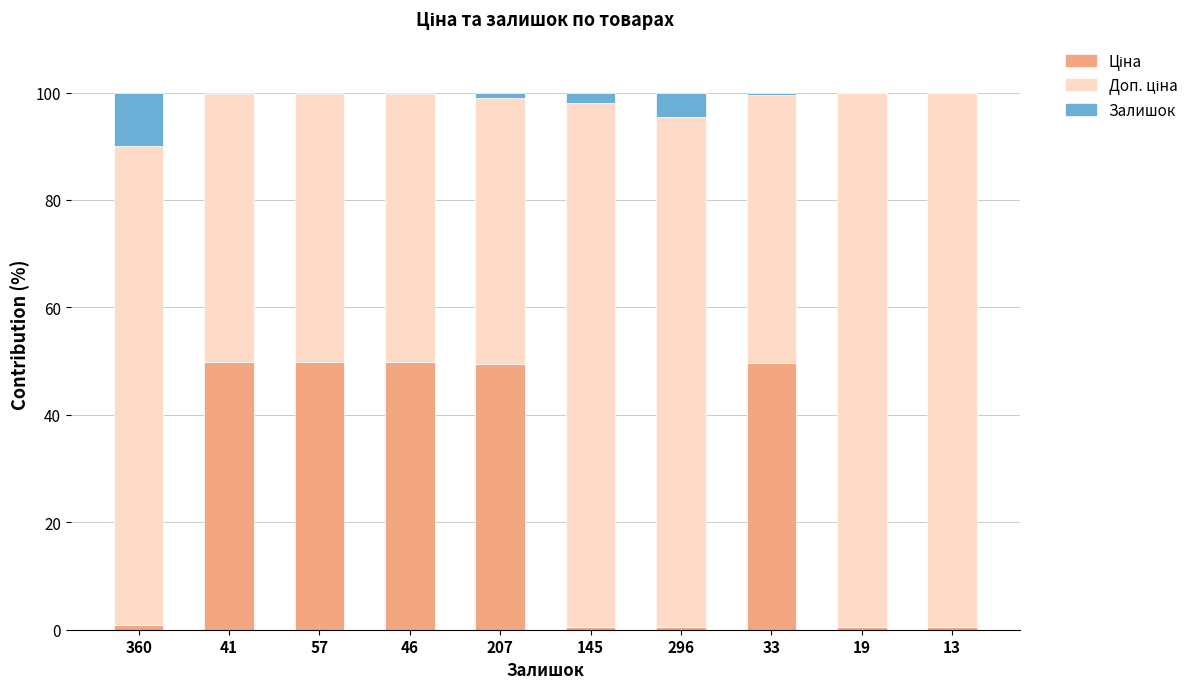

How many series are shown in this chart?

3